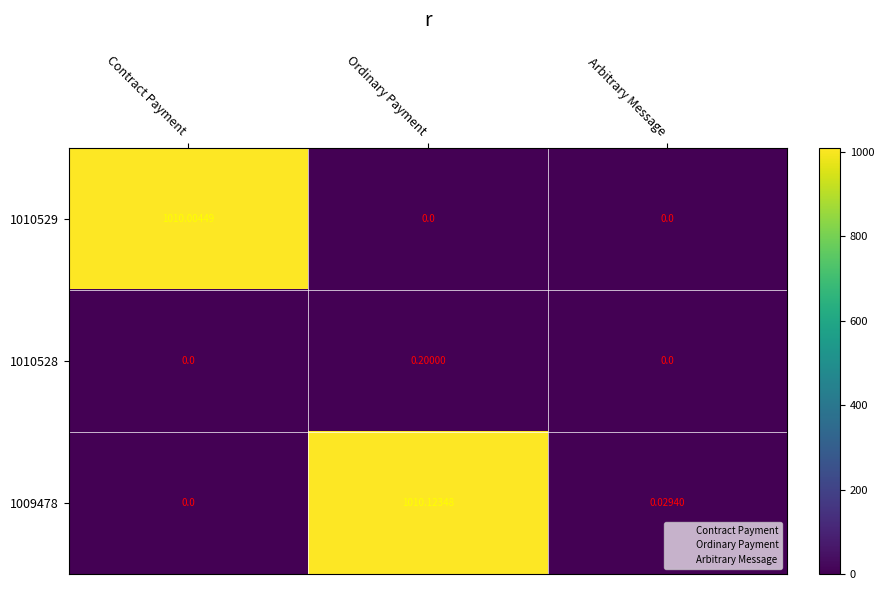

Which category has the highest value in the 1009478 series?

Ordinary Payment